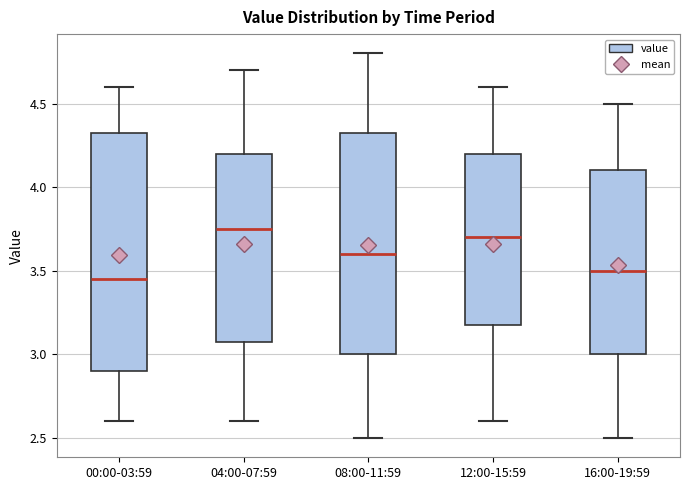

Reading left to right, transcribe this box plot: for each box, give where its median line is, the range the box spans, and where its two whiskers end, as read against the y-axis. The values are not printed on the chart, so give them approximately, as read against the axis.

00:00-03:59: median 3.45, box 2.90 to 4.35, whiskers 2.60 to 4.60
04:00-07:59: median 3.75, box 3.10 to 4.20, whiskers 2.60 to 4.70
08:00-11:59: median 3.60, box 3.00 to 4.35, whiskers 2.50 to 4.80
12:00-15:59: median 3.70, box 3.20 to 4.20, whiskers 2.60 to 4.60
16:00-19:59: median 3.50, box 3.00 to 4.10, whiskers 2.50 to 4.50